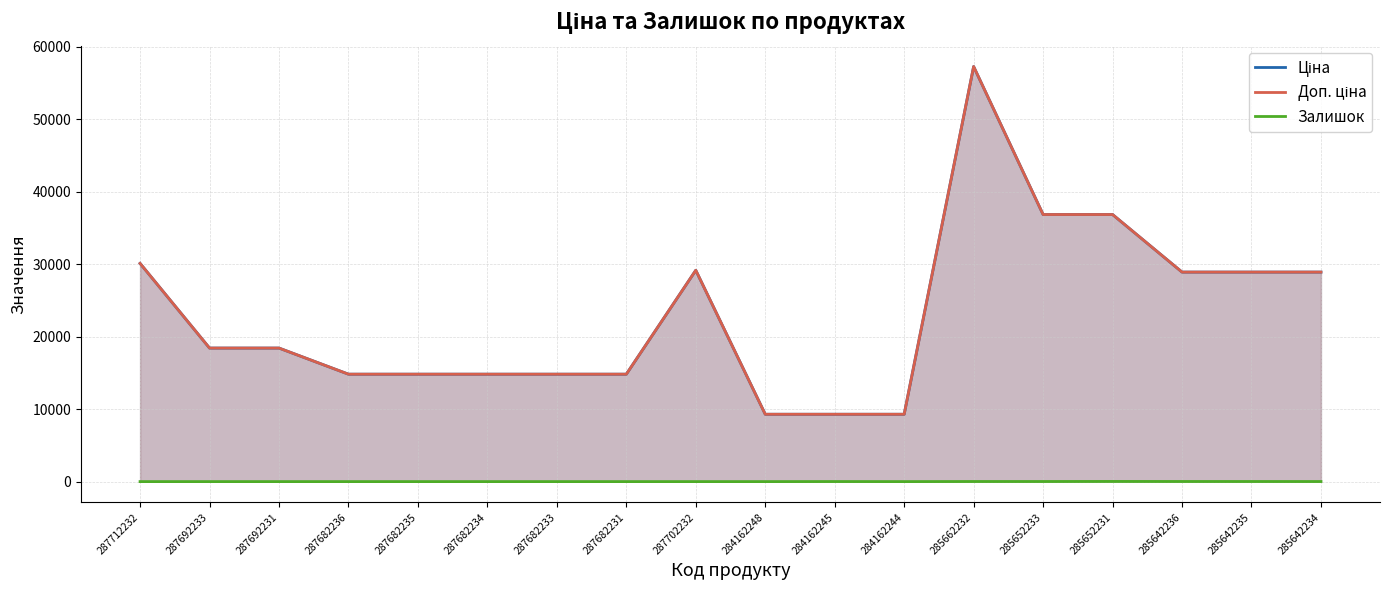

At 287692233, list the series in order from smallest to largest.

Залишок, Ціна, Доп. ціна